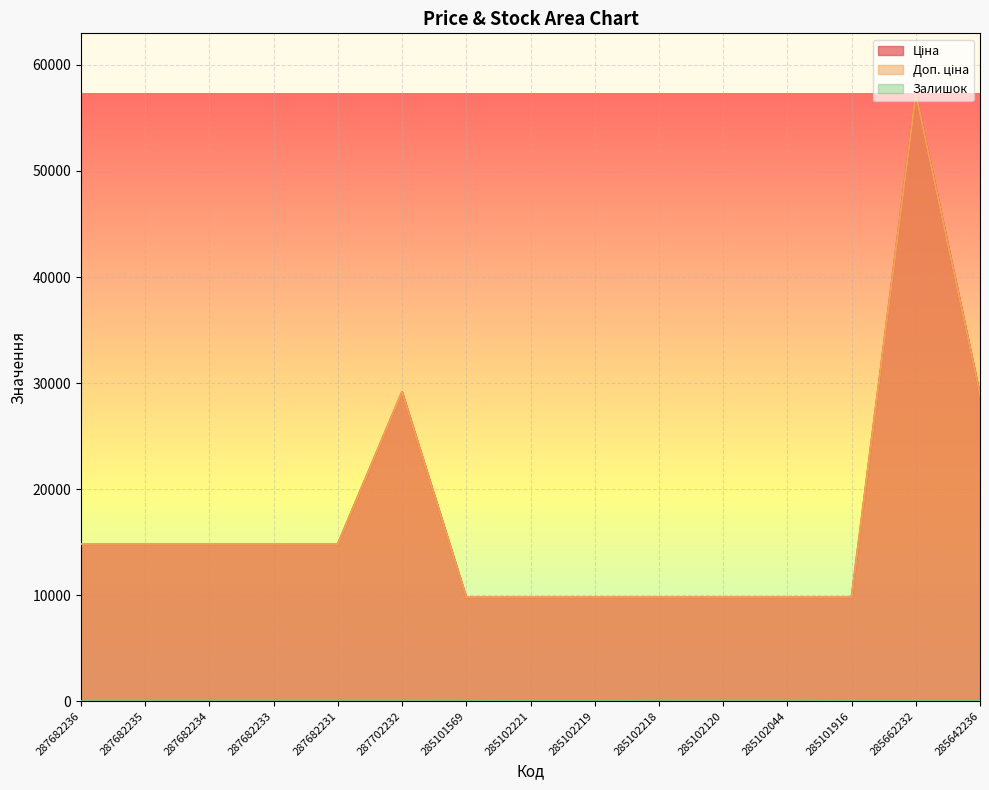

In Ціна, how many points are higher than both neighbors (excluding endpoints)?

2